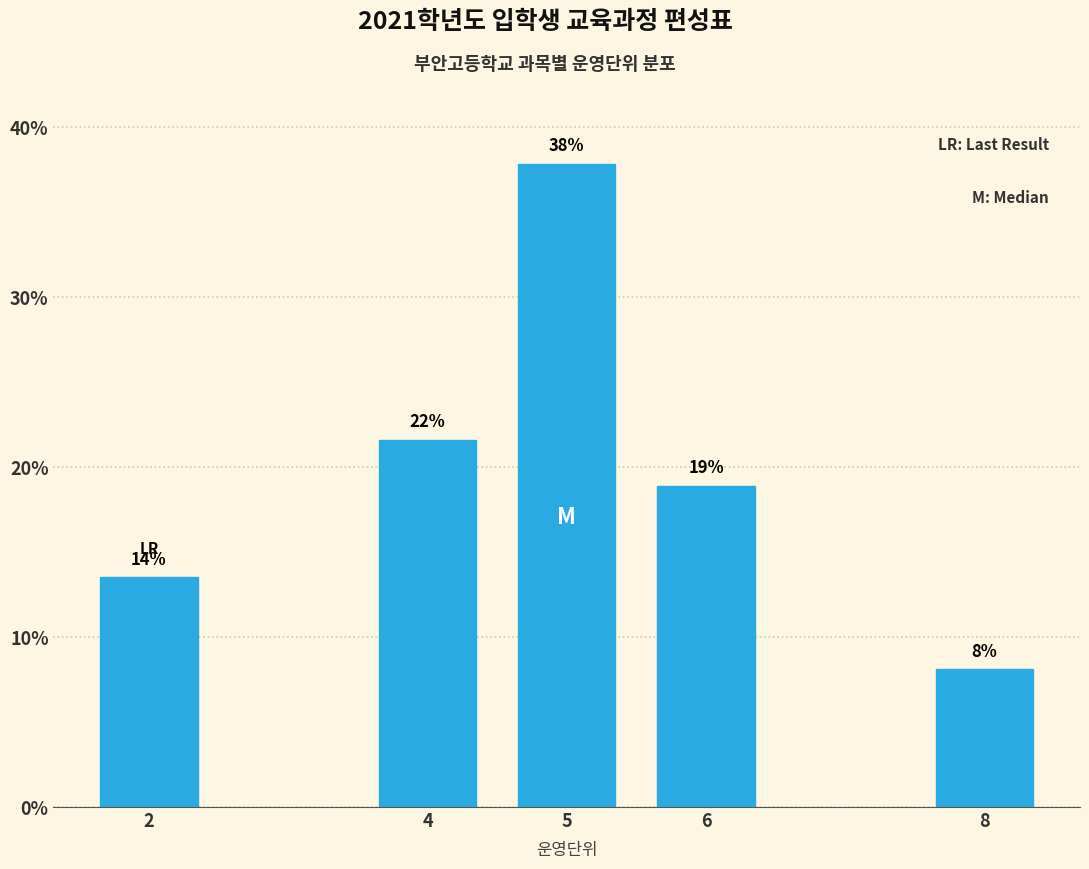

How many bars are there in total?

5